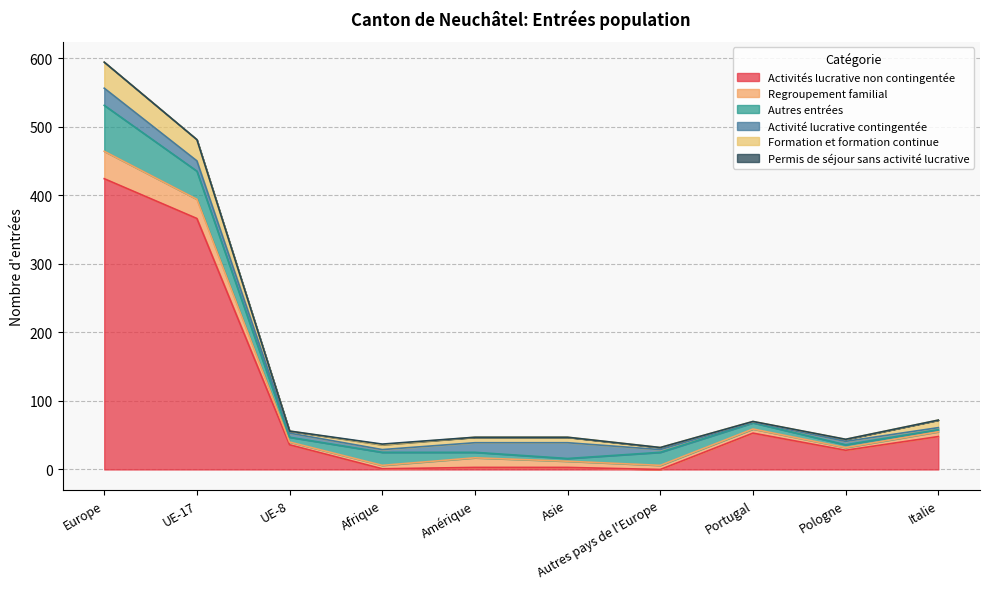

Which series has the widest spread of values?

Activités lucrative non contingentée